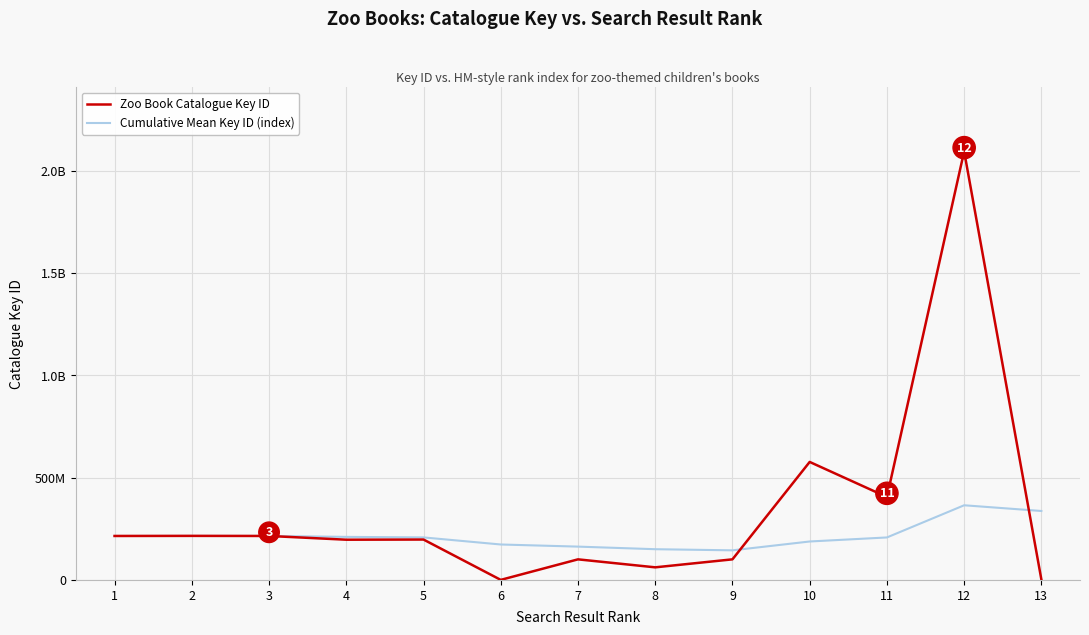

Does the chart display data point markers on the line(s)?

No